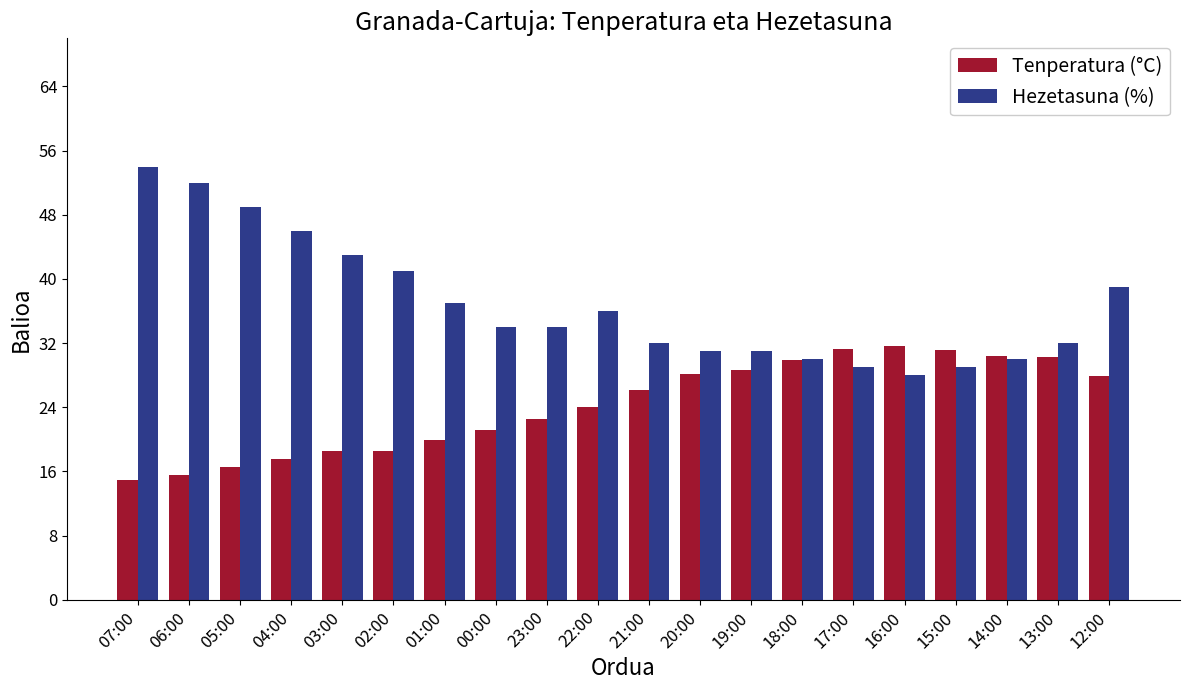

Is it true that Hezetasuna (%) equals 16.5 at 17:00?

False